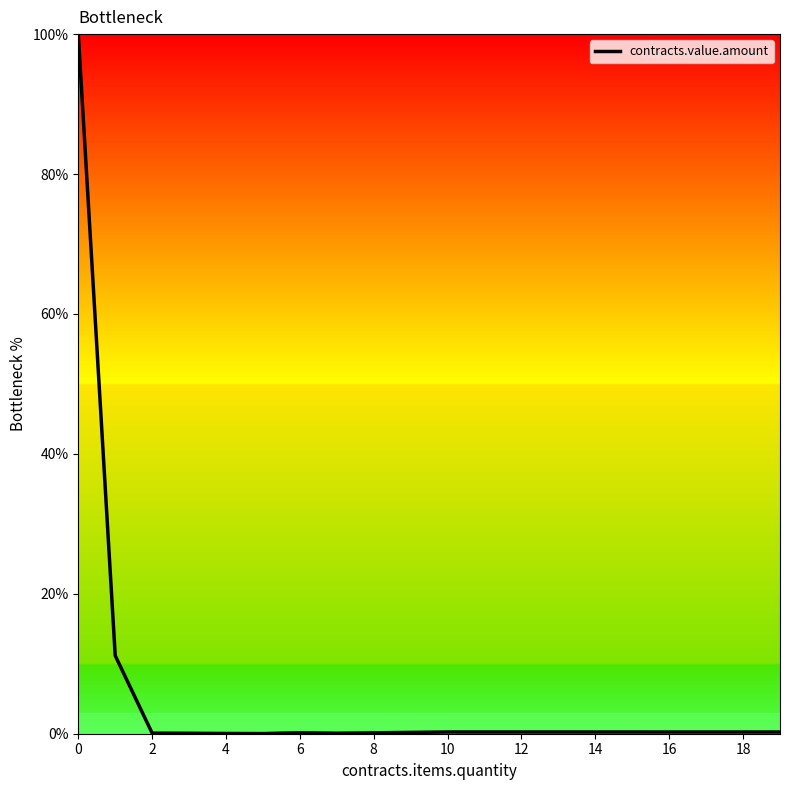

What is the average value?

10.2